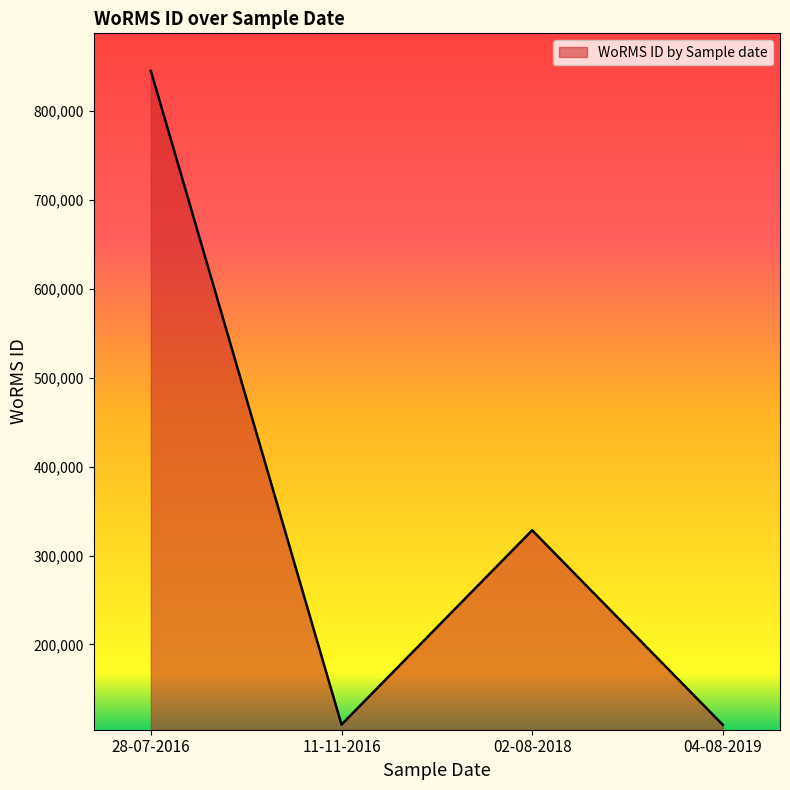

What is the difference between the second highest and second lowest values?

218676